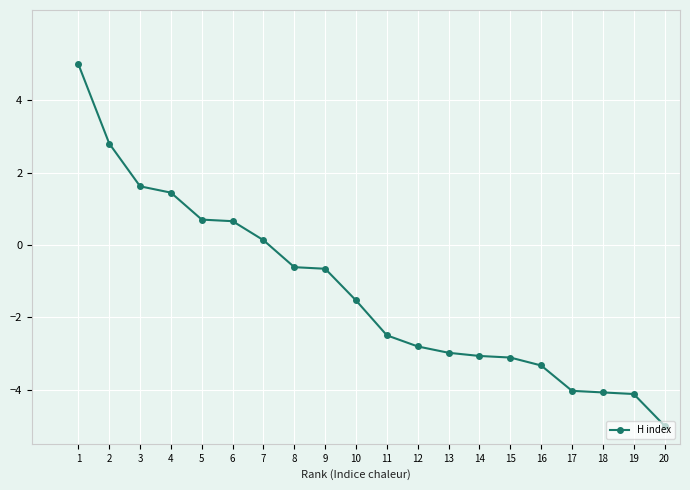

Which category has the highest value across all series?

1